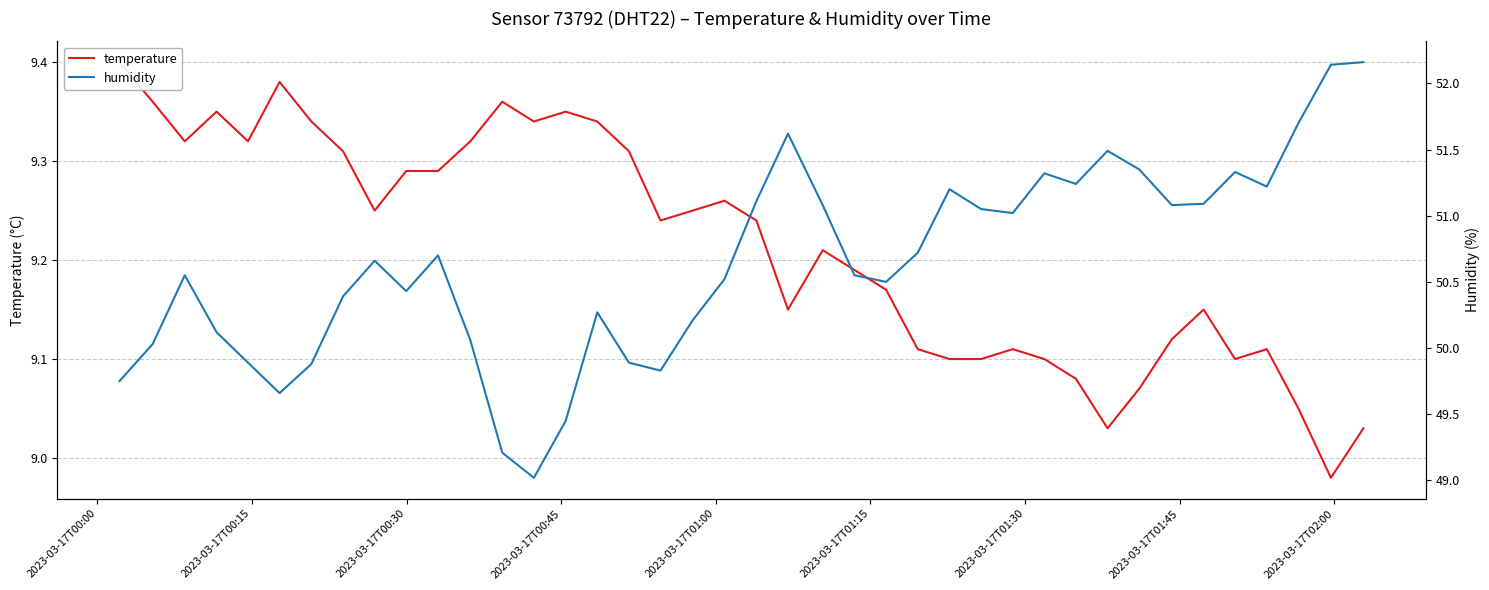

In humidity, how many points are lower than both neighbors (excluding endpoints)?

9